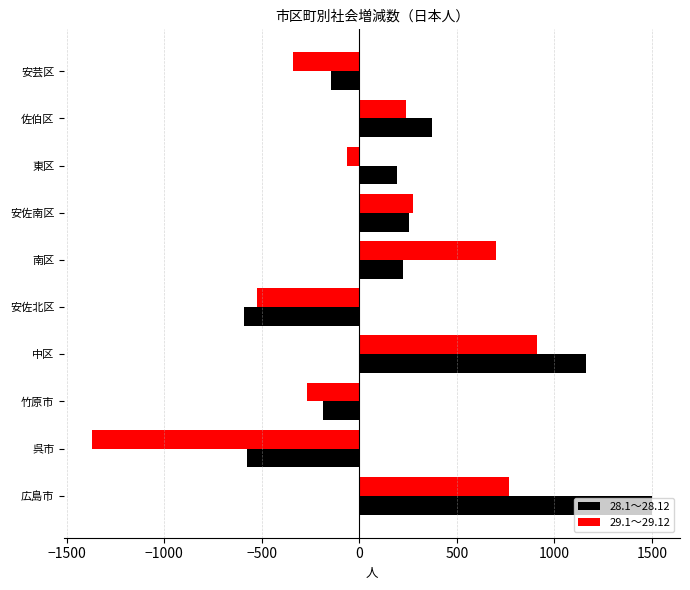

Where is 28.1～28.12 nearest to the value 455?

佐伯区